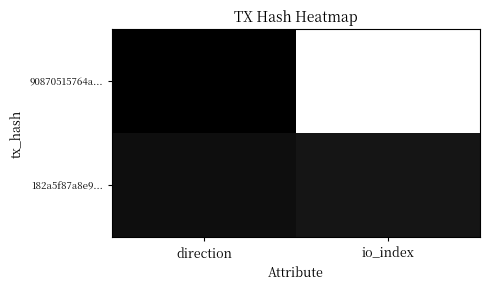

What is the smallest value displayed?

-1